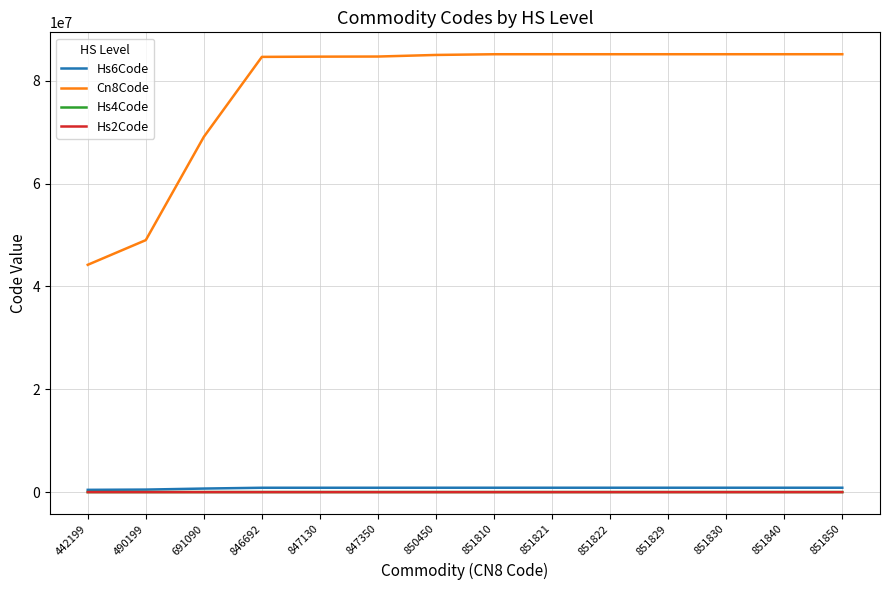

True or false: Cn8Code and Hs4Code cross at least once.

False